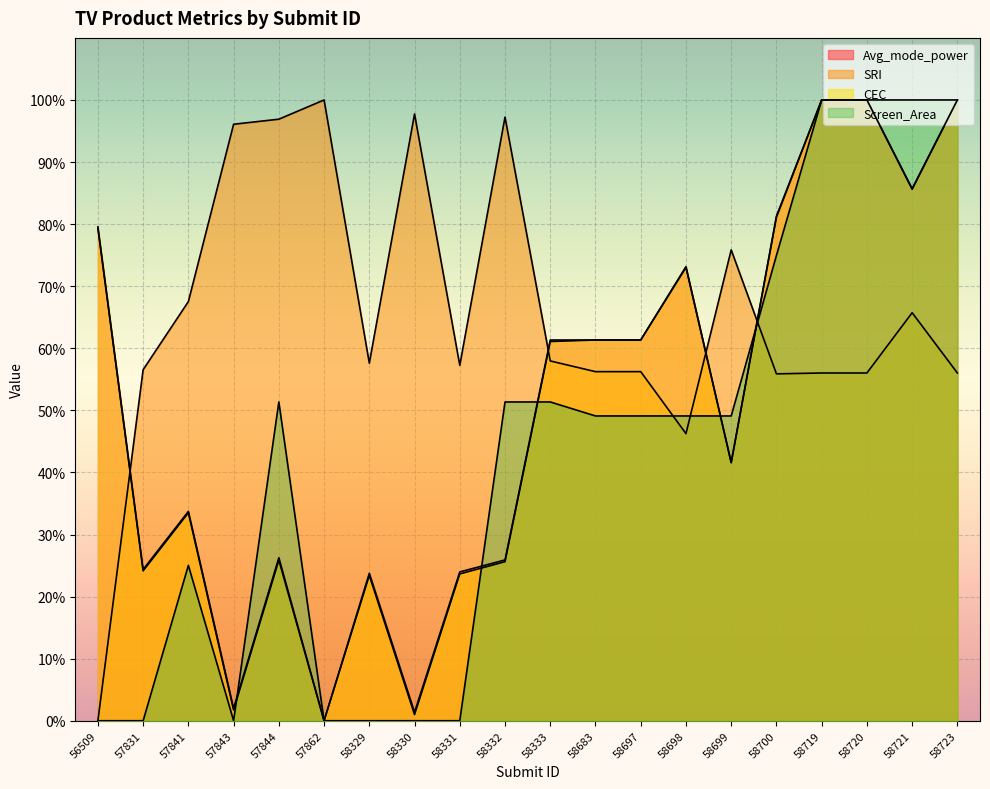

Reading left to right, transcribe all the data shown in this chart.

Avg_mode_power: 79.3	24.4	33.7	2.0	26.3	0.0	23.7	1.4	24.0	25.9	61.3	61.3	61.3	73.0	41.5	81.1	100.0	100.0	85.6	100.0
SRI: 0.0	56.5	67.5	96.1	96.9	100.0	57.6	97.7	57.3	97.2	58.0	56.2	56.2	46.2	75.8	55.9	56.0	56.0	65.7	56.0
CEC: 79.6	24.1	33.5	1.7	25.9	0.0	23.4	1.0	23.6	25.6	61.1	61.3	61.3	73.2	41.6	81.3	100.0	100.0	85.7	100.0
Screen_Area: 0.0	0.0	25.0	0.0	51.4	0.0	0.0	0.0	0.0	51.4	51.4	49.1	49.1	49.1	49.1	75.0	100.0	100.0	100.0	100.0